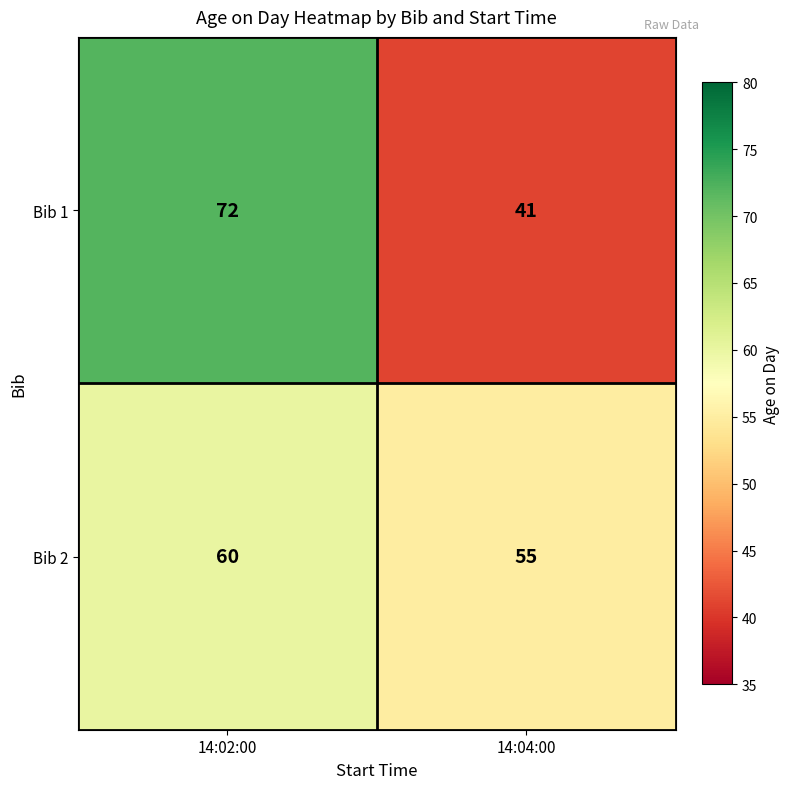

Which series changed the most between 14:02:00 and 14:04:00?

Bib 1